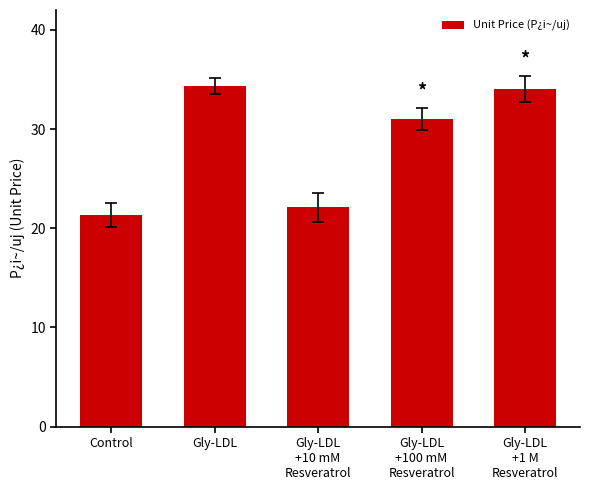

What is the smallest value displayed?

21.3